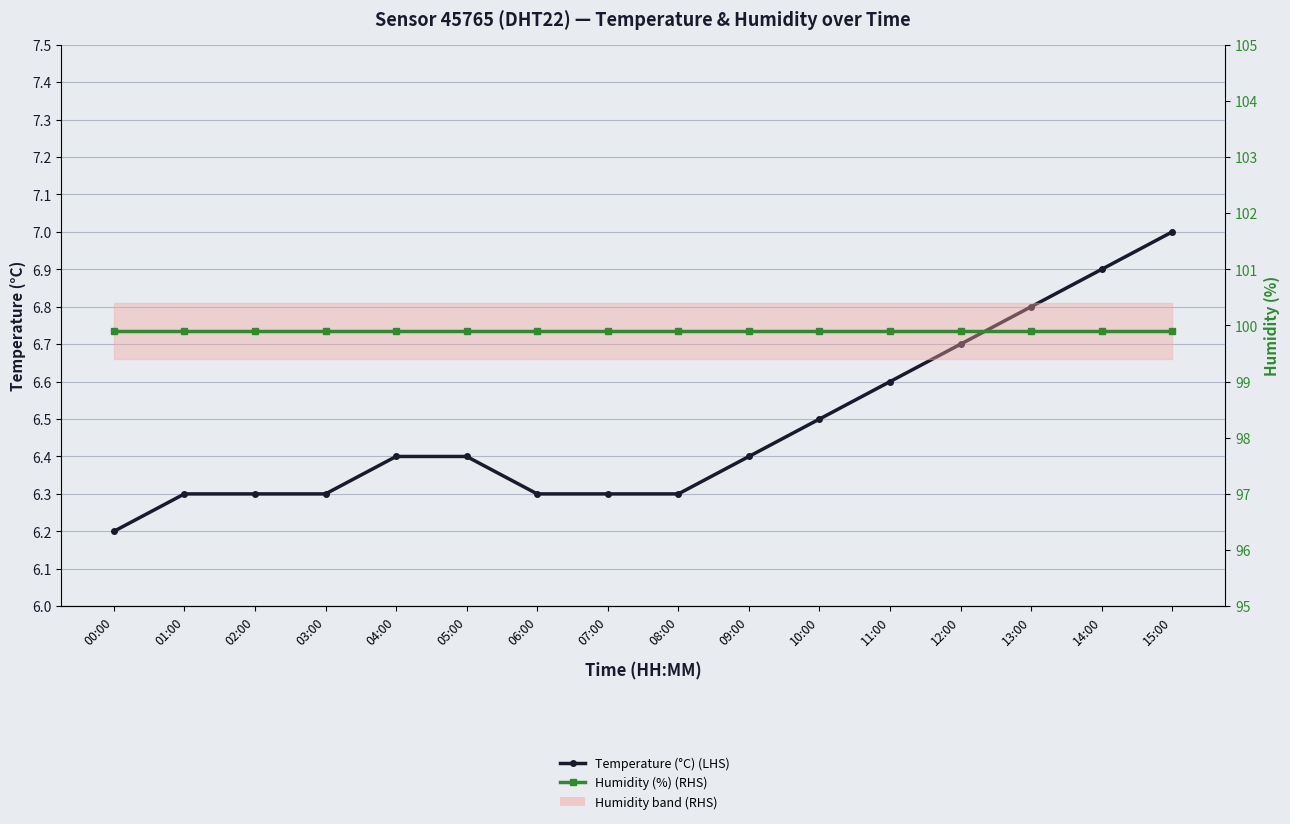

What is the spread (max minus min) of values at 12:00?

93.2